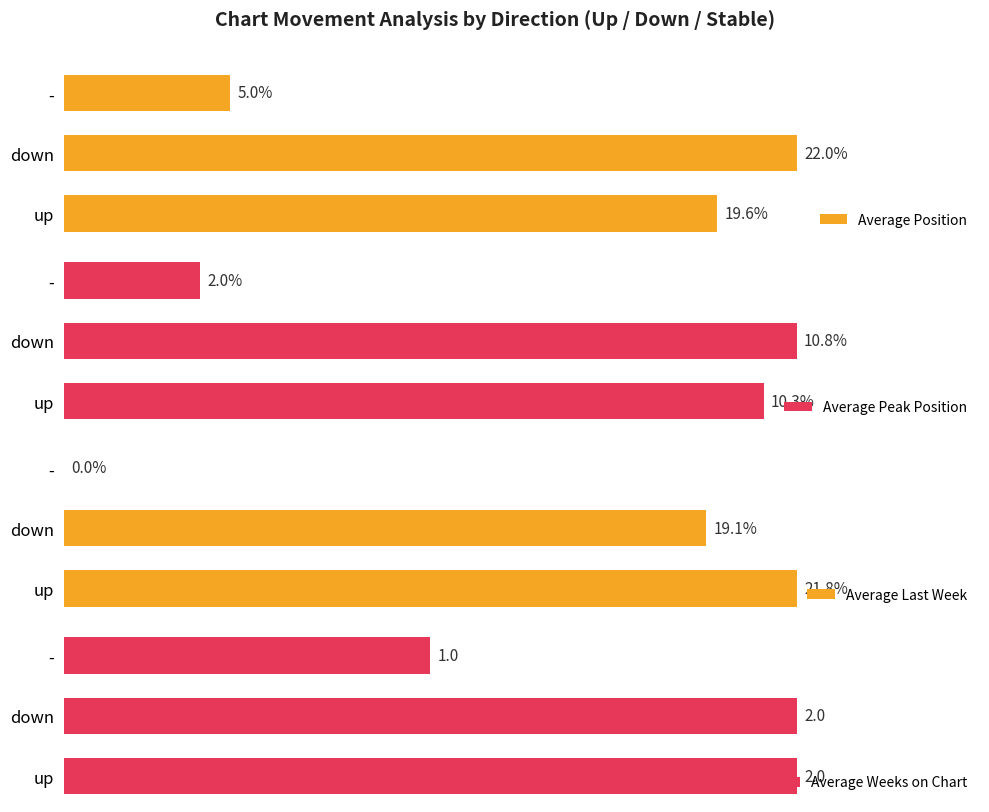

Which series has the largest range (max minus min)?

Average Last Week